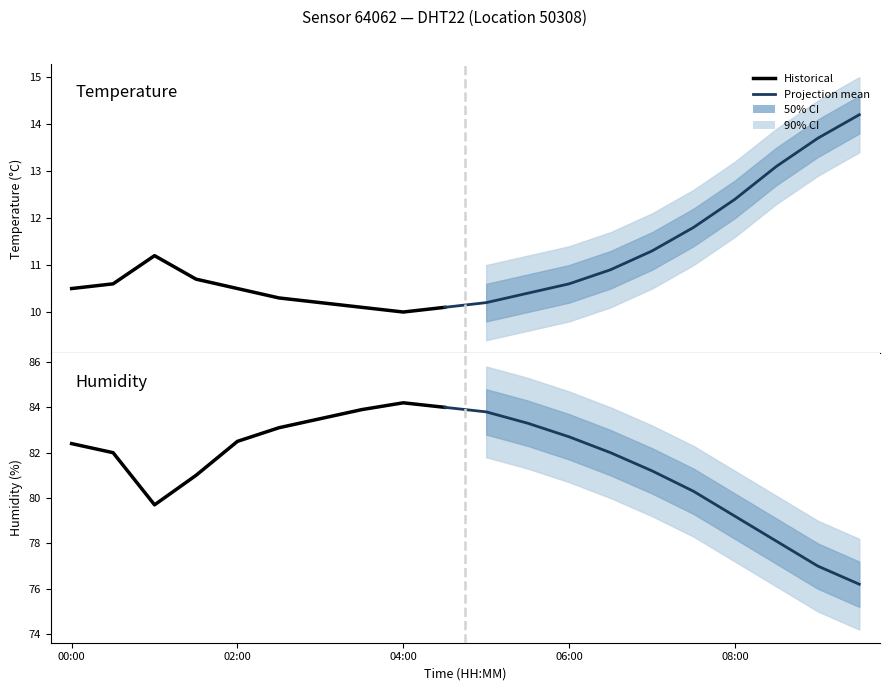

List the labels in order of humidity value, largest first.

04:00, 04:30, 03:30, 05:00, 03:00, 05:30, 02:30, 06:00, 02:00, 00:00, 00:30, 06:30, 07:00, 01:30, 07:30, 01:00, 08:00, 08:30, 09:00, 09:30